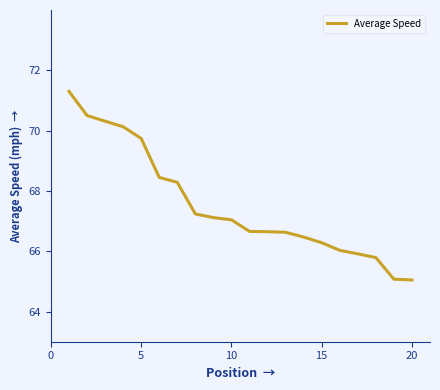

What is the maximum value shown in the chart?

71.3